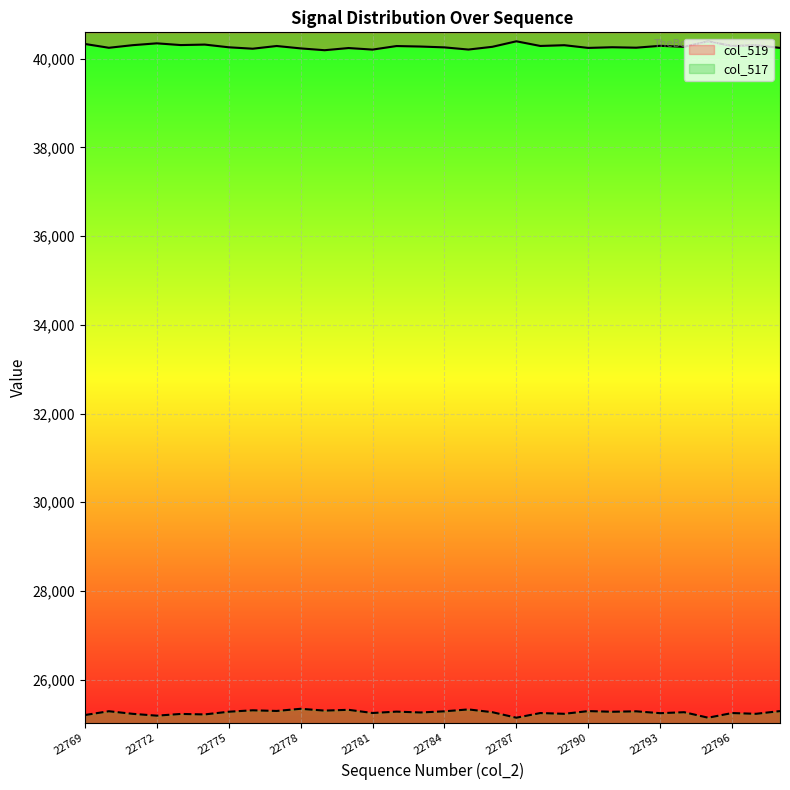

At which category is the sum across all series the highest?

22777